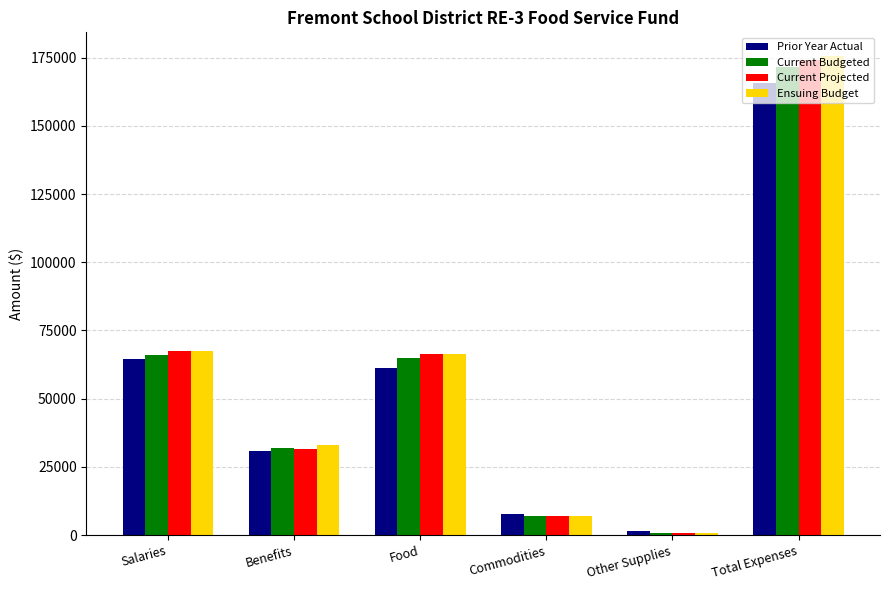

What is the label of the 4th bar from the left?

Commodities